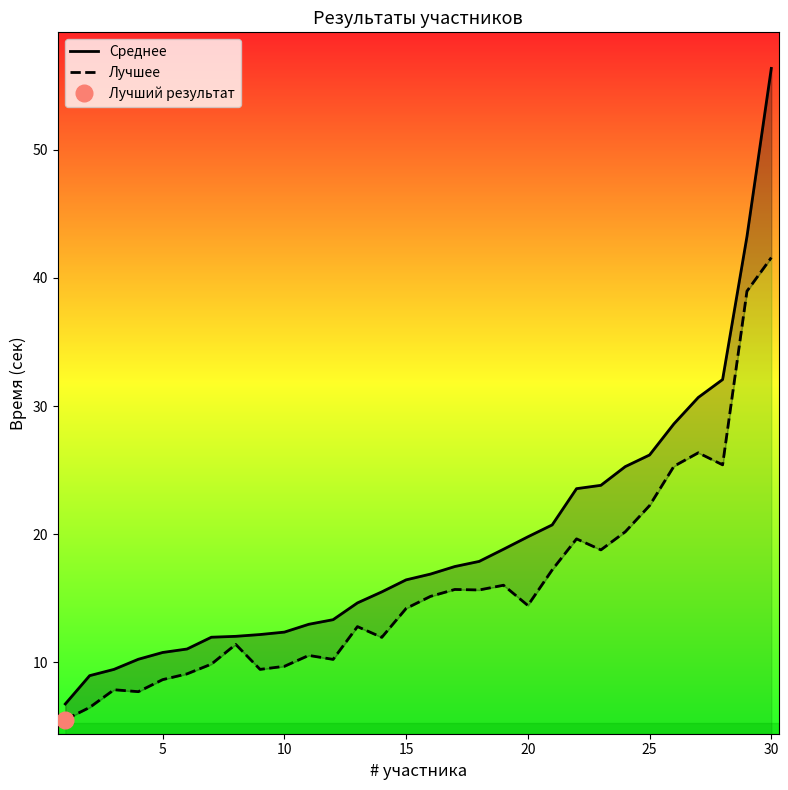

How many interior local valleys does the Лучшее series have?

8